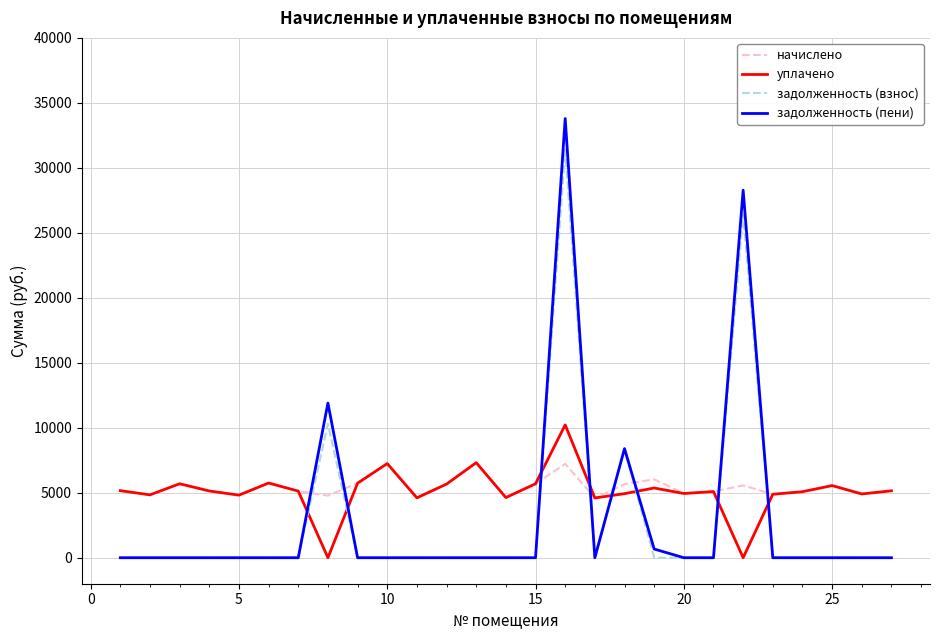

Which series has the widest spread of values?

задолженность (пени)